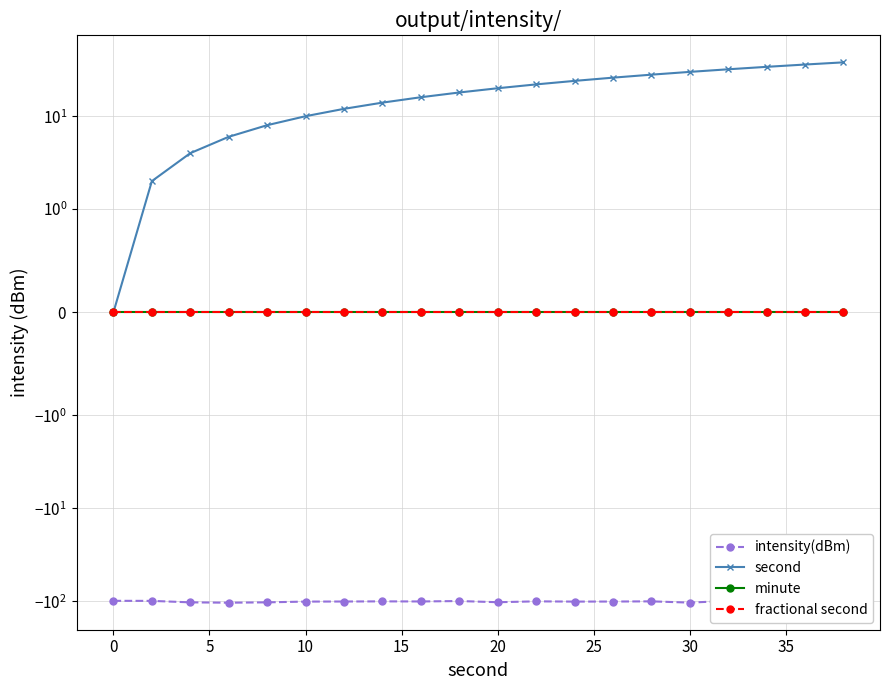

How many lines are shown in the chart?

4